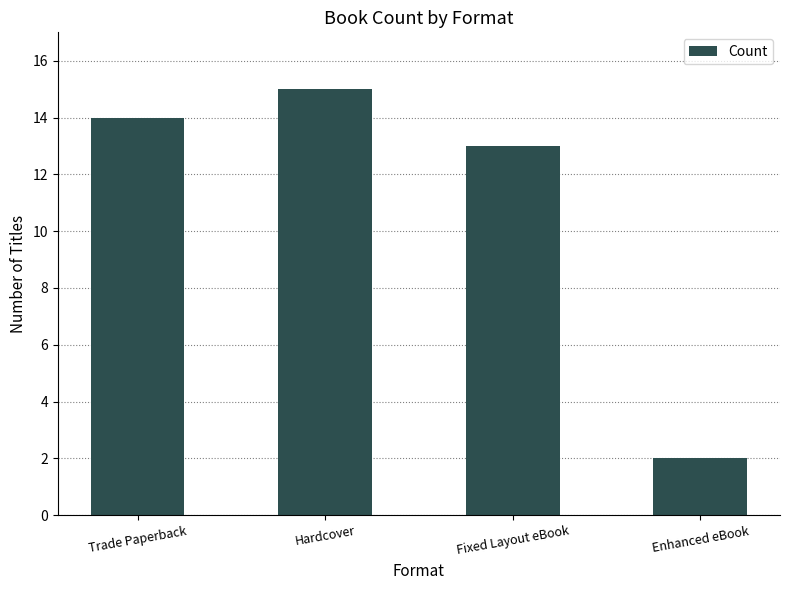

Reading left to right, list all the values displayed in this chart.

14	15	13	2